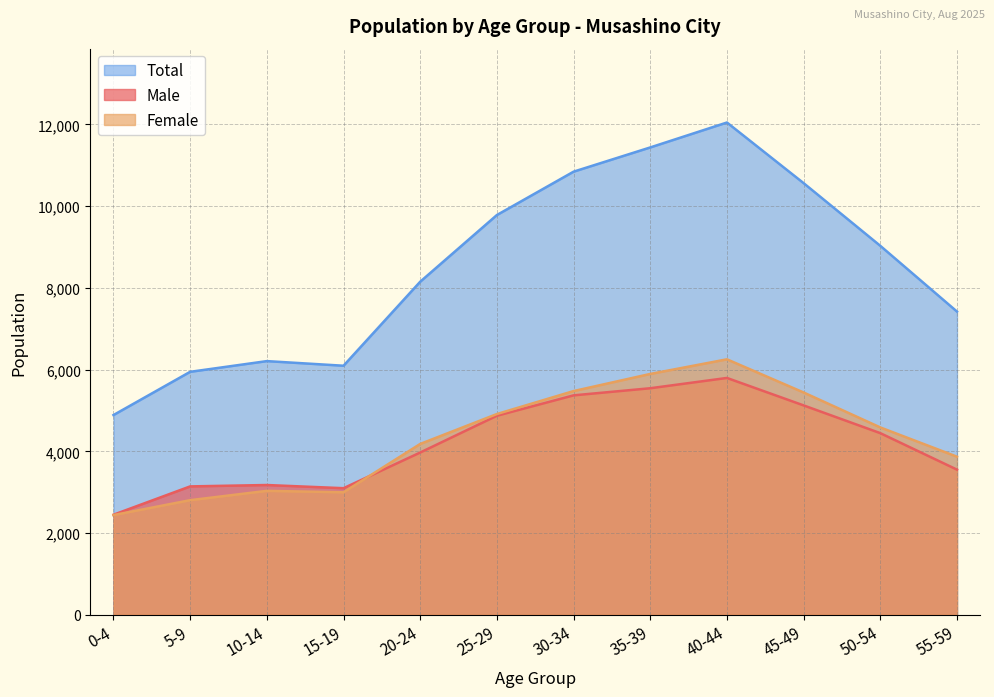

What is the value of the Total point at the 6th from the left?

9782